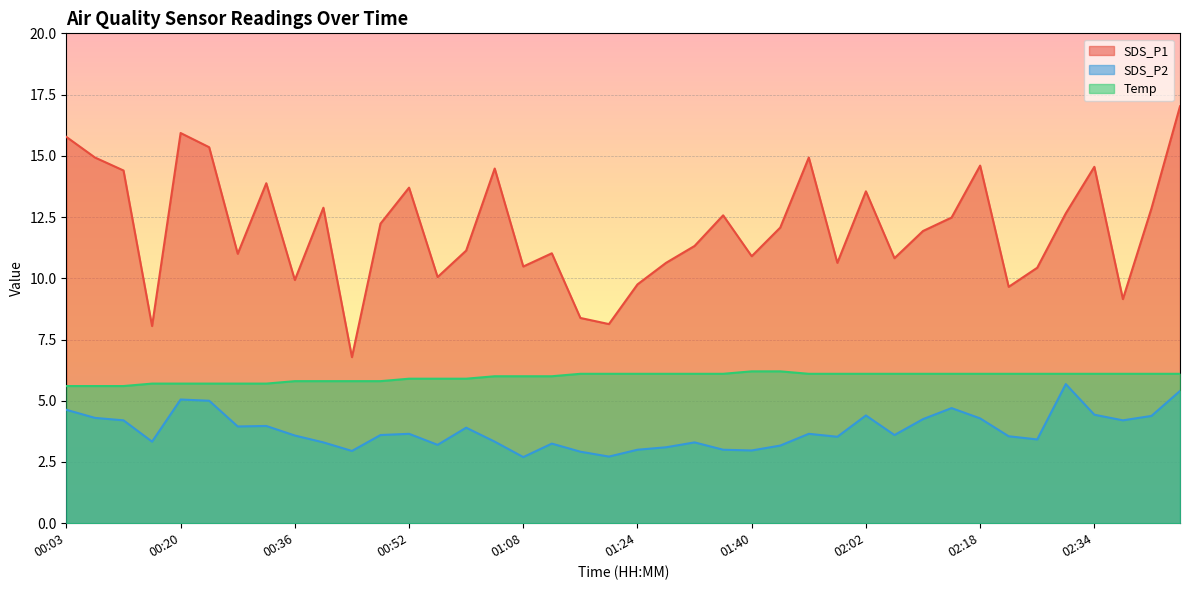

Which series has the largest total across all categories?

SDS_P1